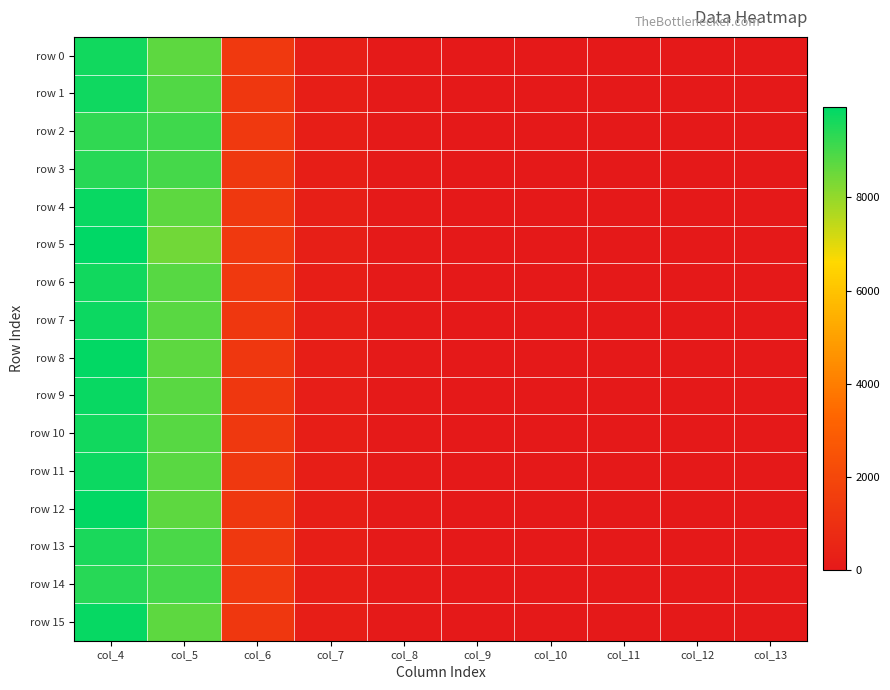

Between col_7 and col_12, which is larger?

col_7